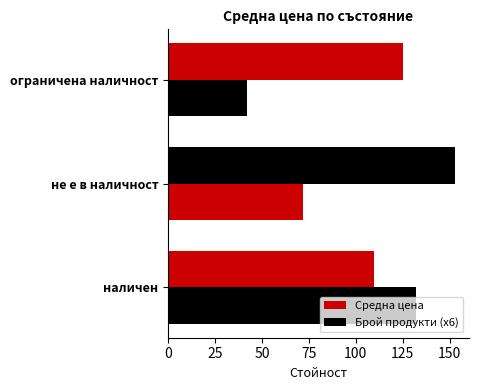

What is the average value of the Средна цена series?

129.2